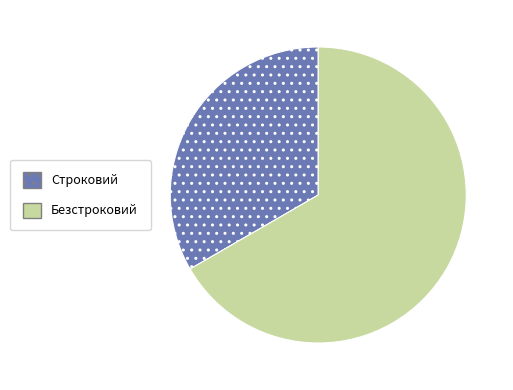

Which slice represents more than half of the pie?

Безстроковий